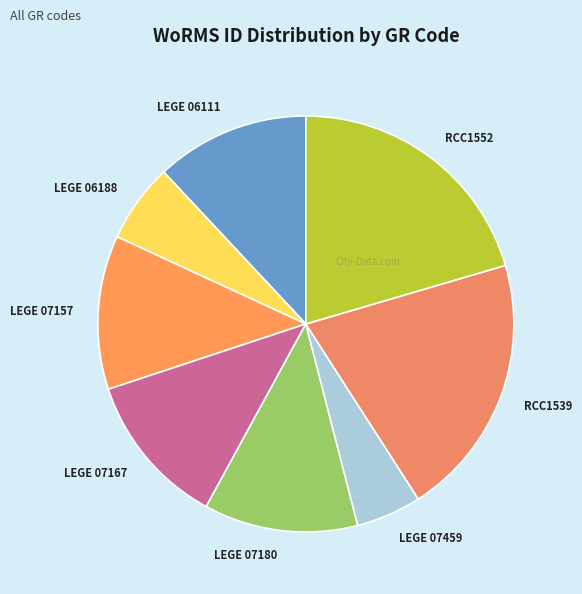

Is it true that RCC1552 is 20% of the pie?

True